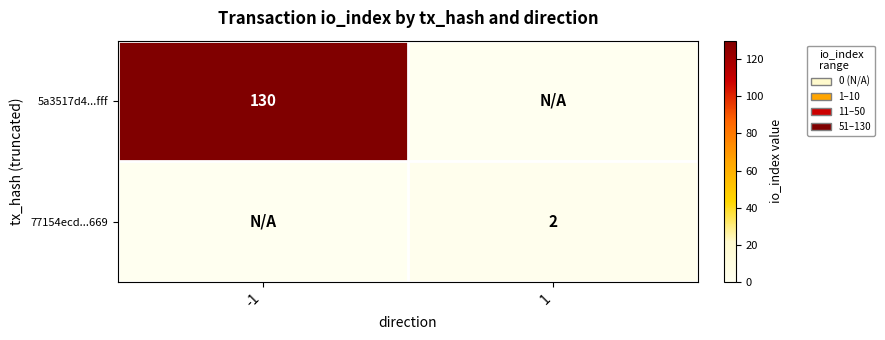

Is it true that 5a3517d4...fff equals 130 at -1?

True